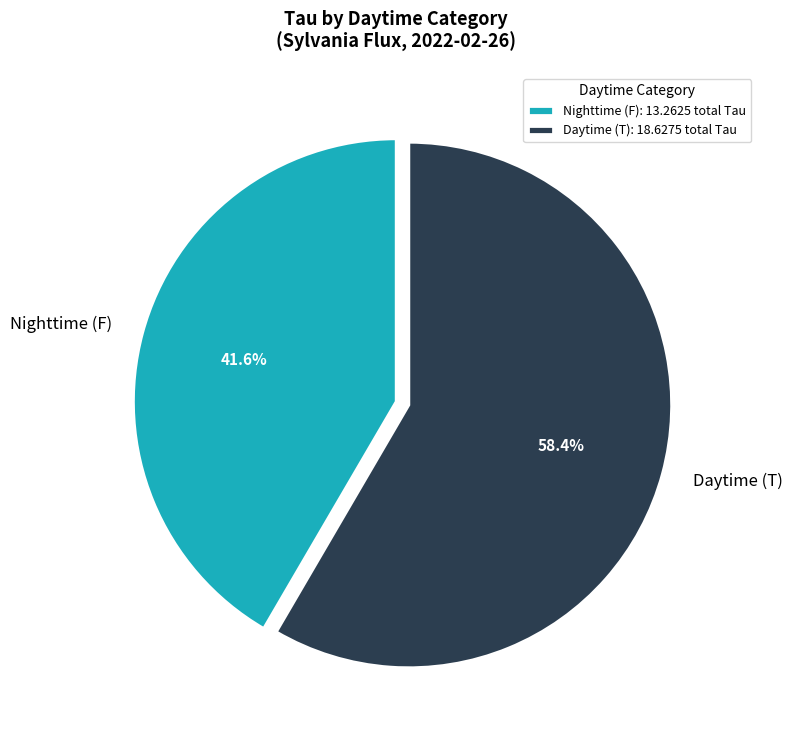

Is Nighttime (F) the majority of the pie?

No